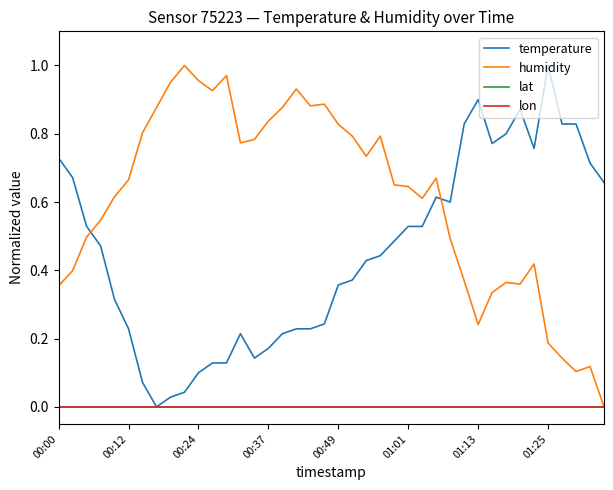

How many interior local valleys does the humidity series have?

8